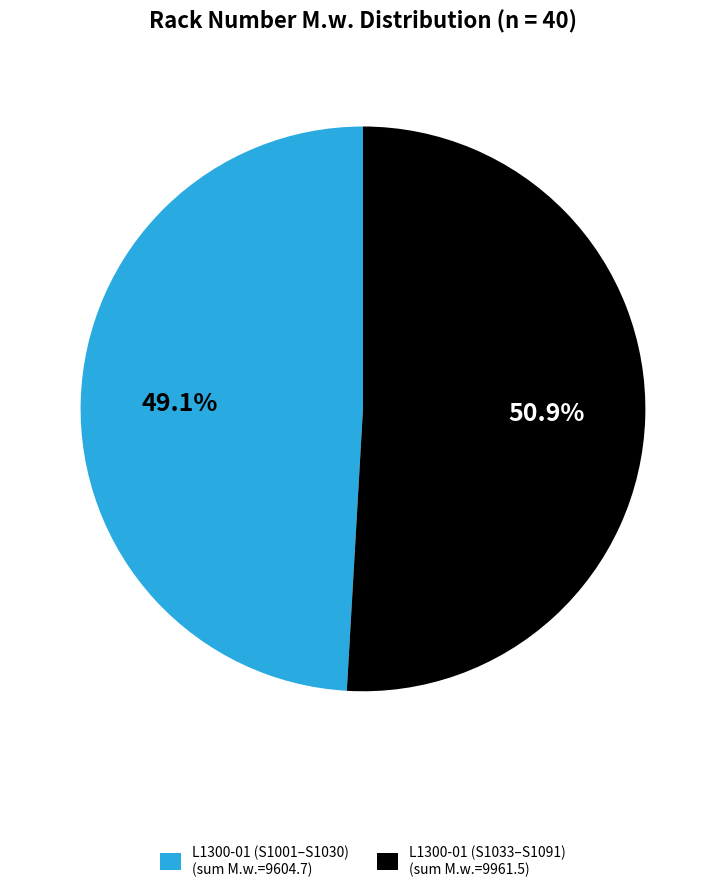

Does any single category account for the majority?

Yes